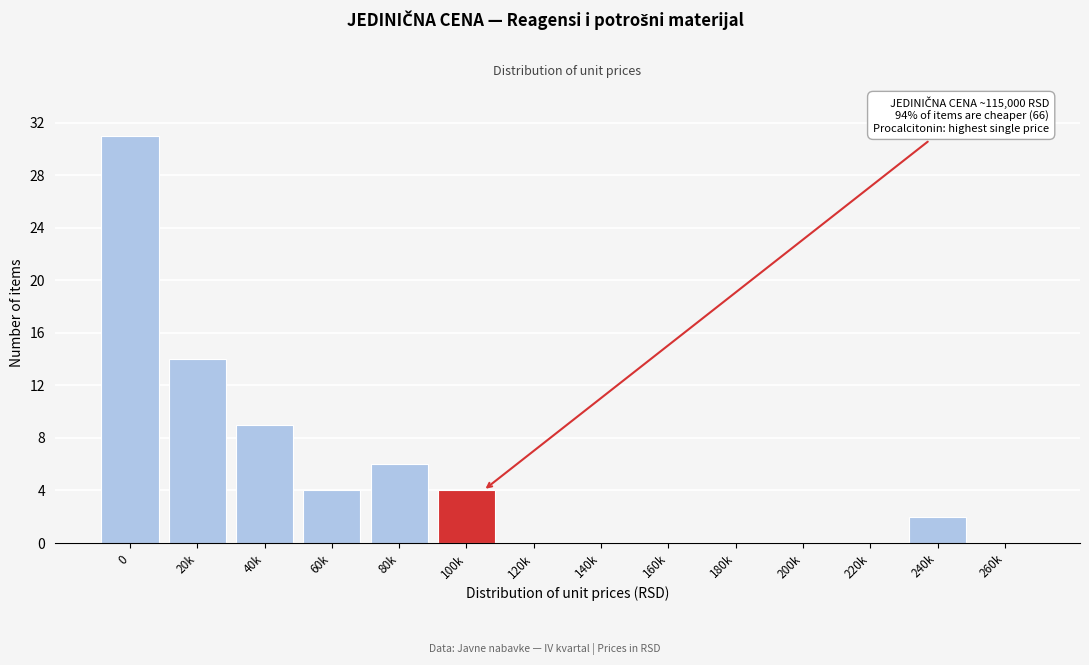

Reading left to right, what are all the values shown in this chart?

0=31	20k=14	40k=9	60k=4	80k=6	100k=4	120k=0	140k=0	160k=0	180k=0	200k=0	220k=0	240k=2	260k=0